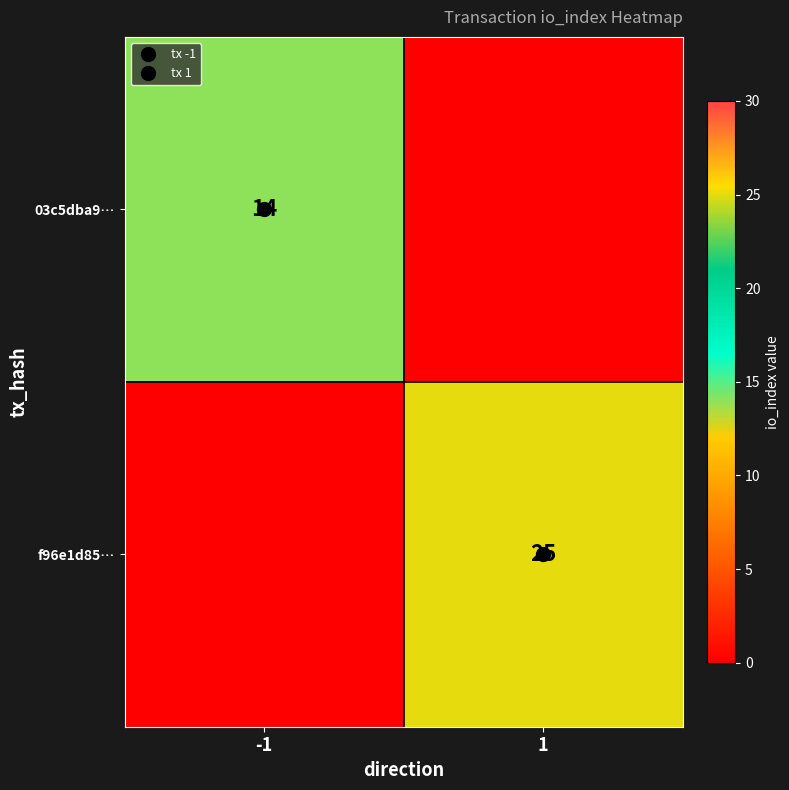

How many positive values does the f96e1d85… series have?

1